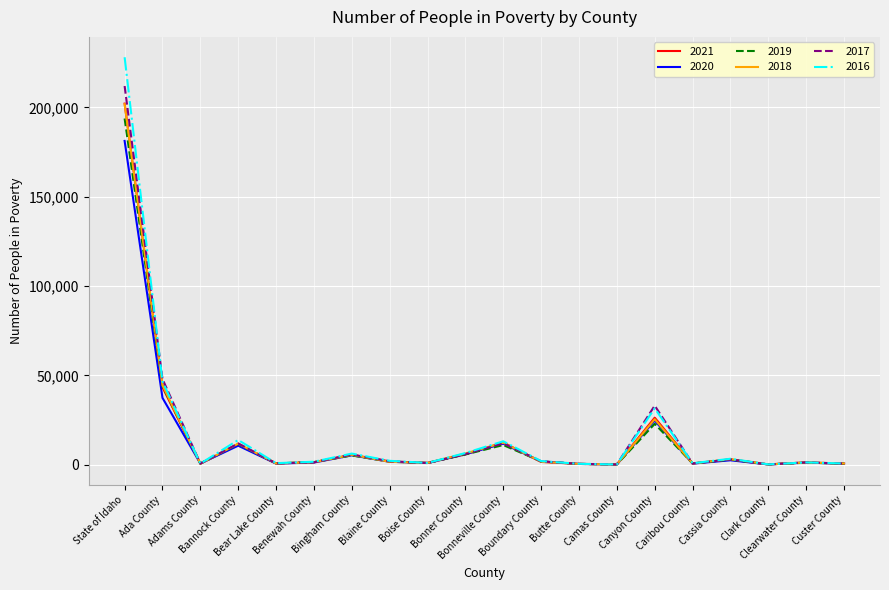

The 2021 series shows 554 at Custer County. True or false?

True